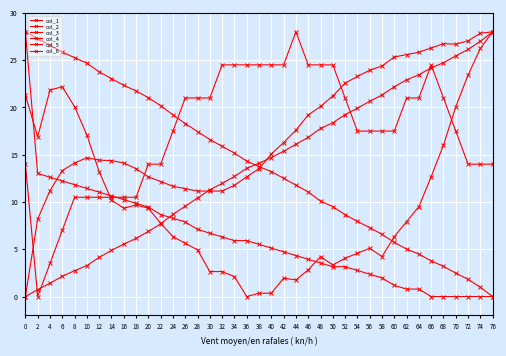

What is the difference between the col_5 values at 52 and 56?

1.4